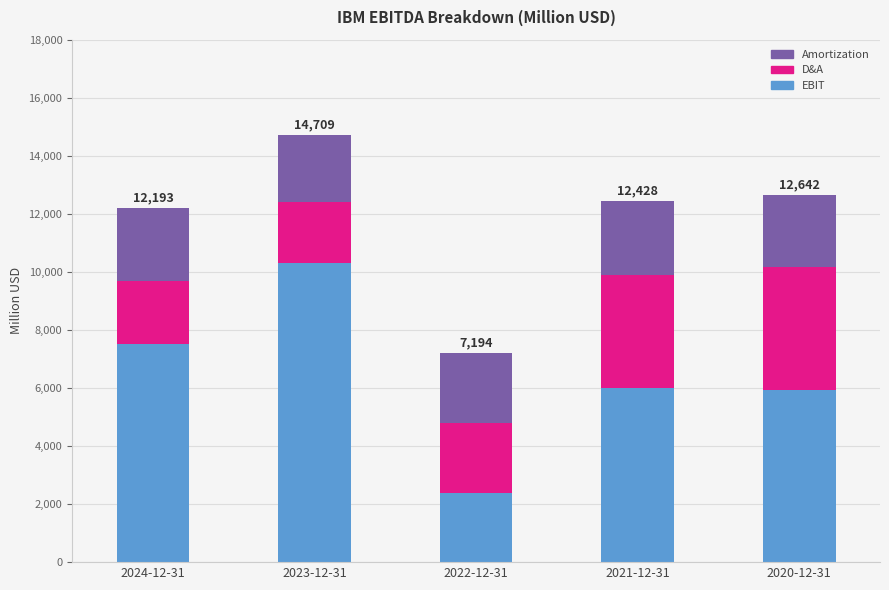

Which category has the highest value in the EBIT series?

2023-12-31